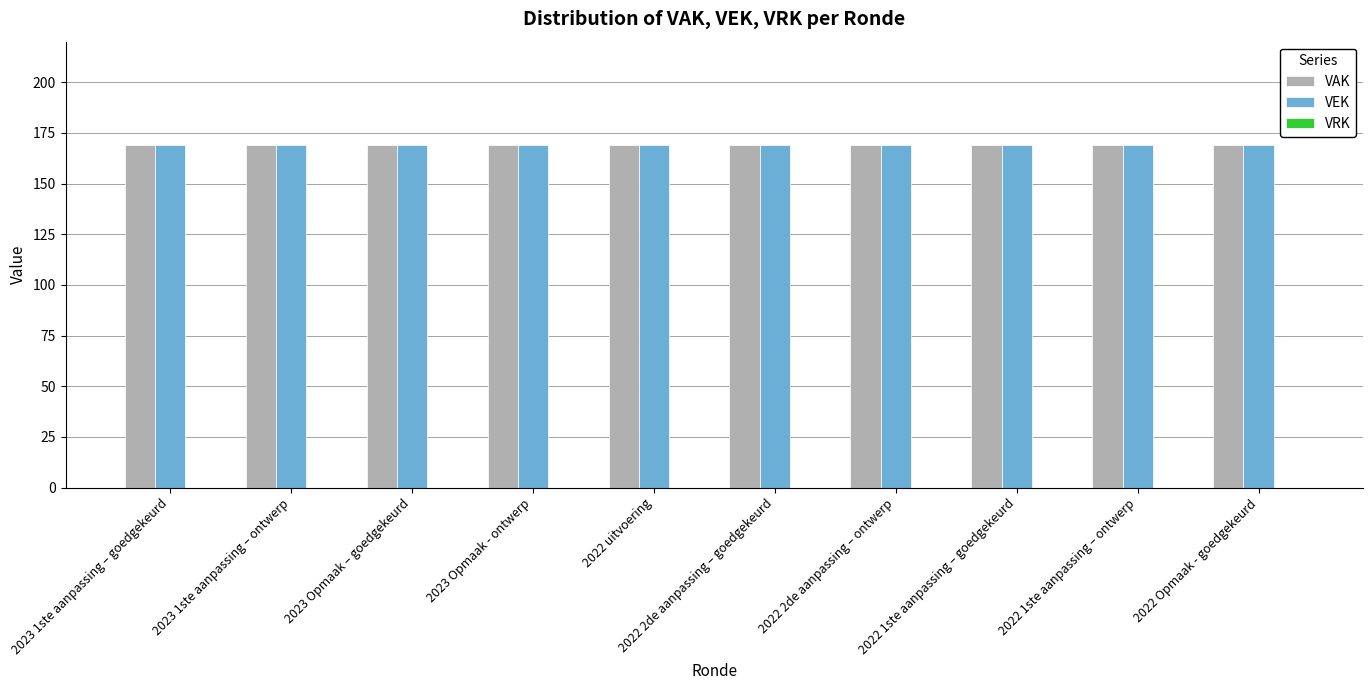

At which label is VEK closest to 169?

2023 1ste aanpassing – goedgekeurd